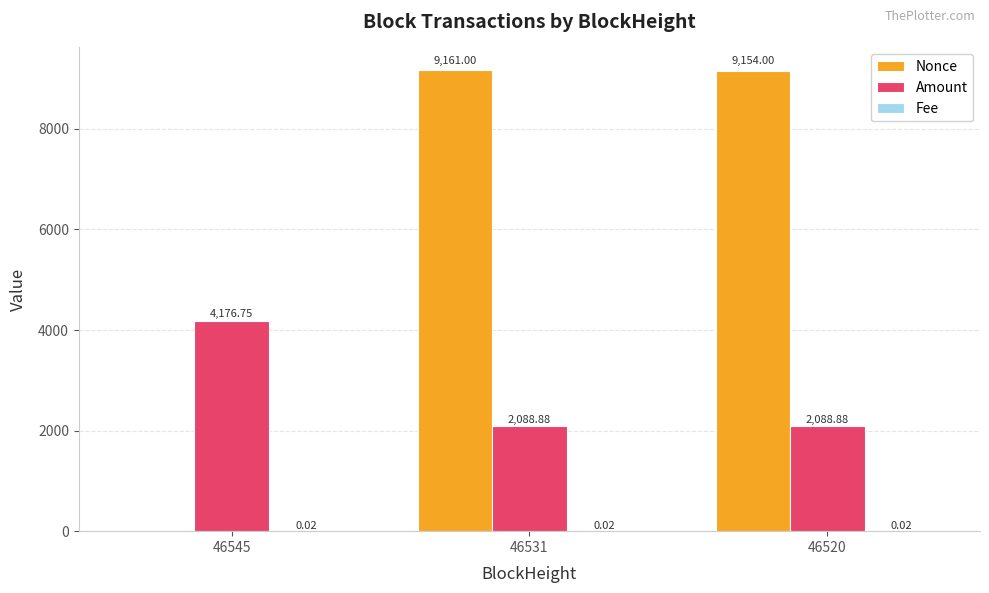

What is the sum of all Amount values?

8354.5